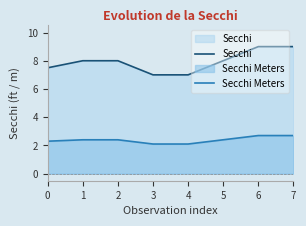

True or false: Secchi Meters has a value of 0.8 at 6.

False